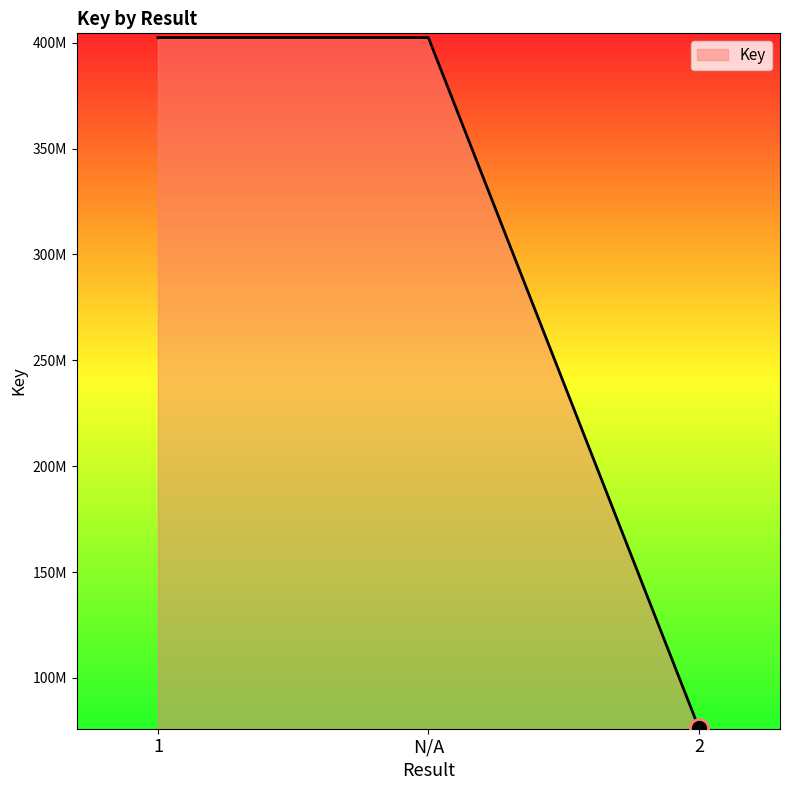

Does the chart display data point markers on the line(s)?

No